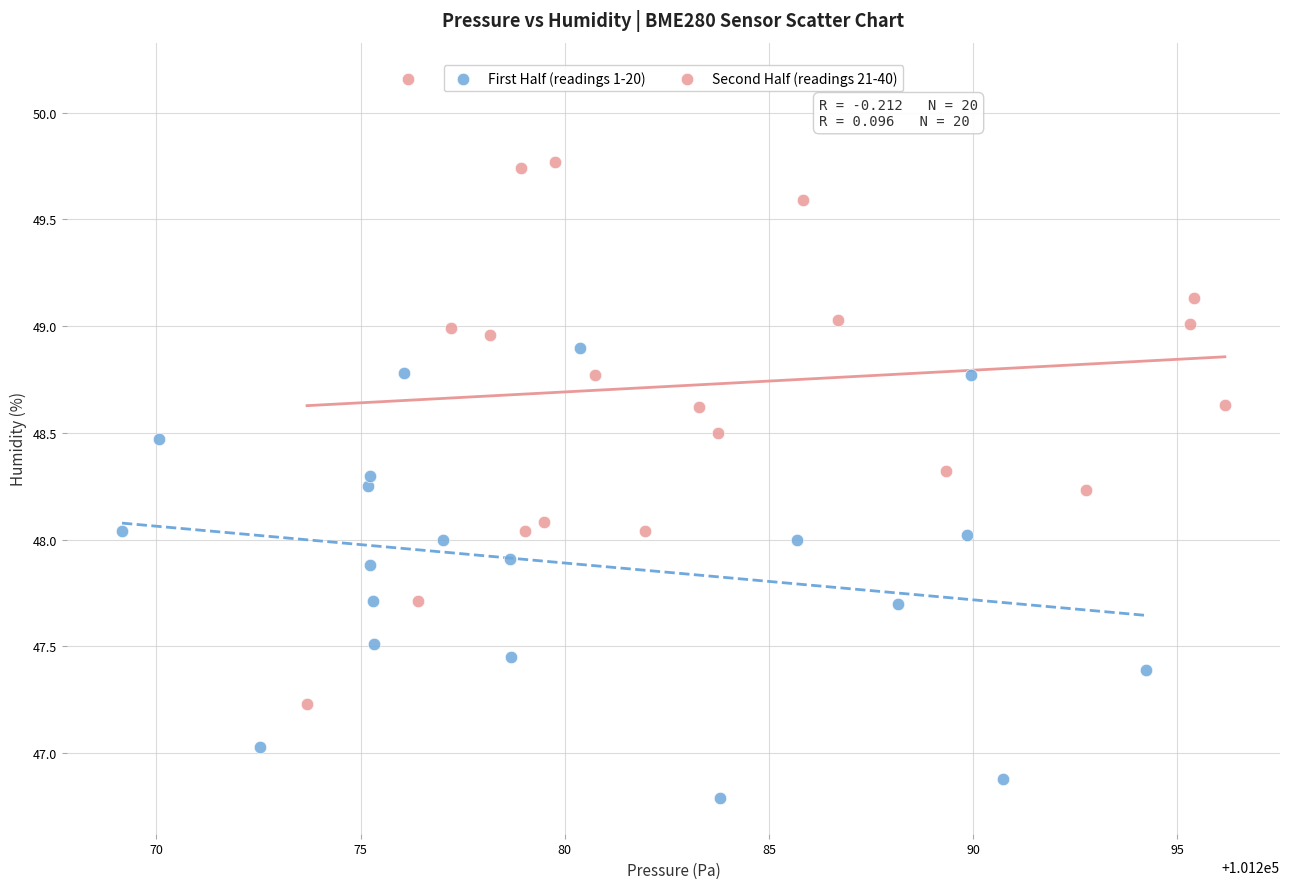

Which series contains the lowest Y value?

First Half (readings 1-20)